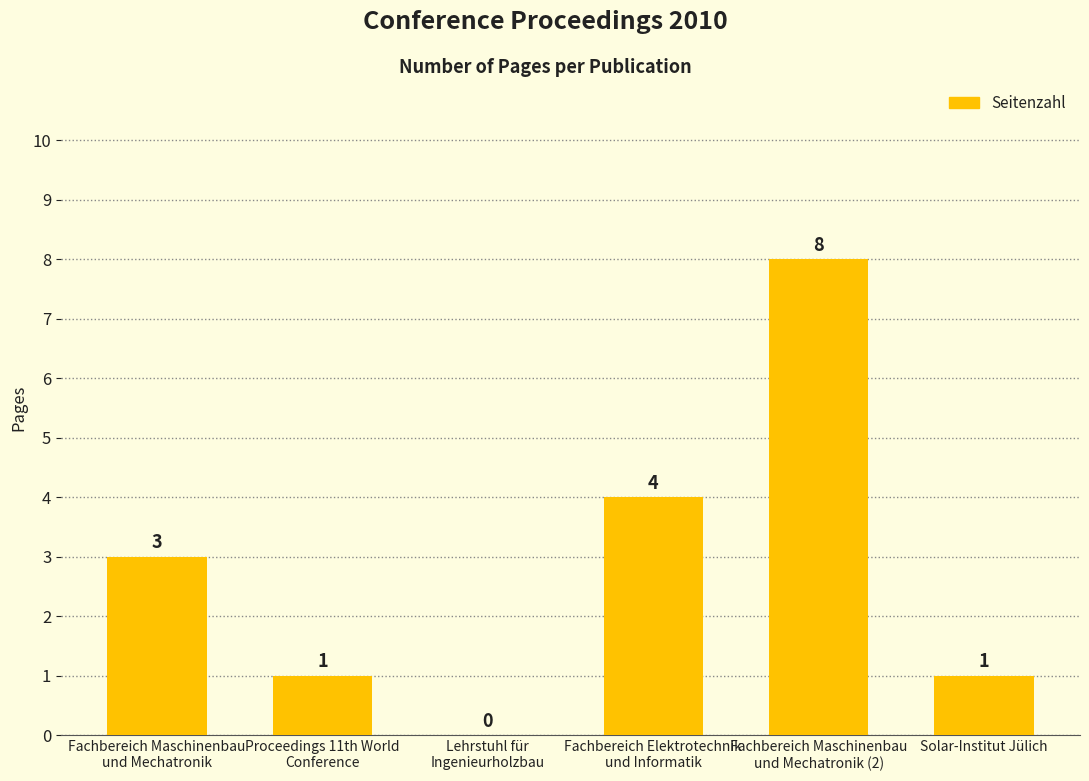

The value at Proceedings 11th World
Conference is 0. True or false?

False